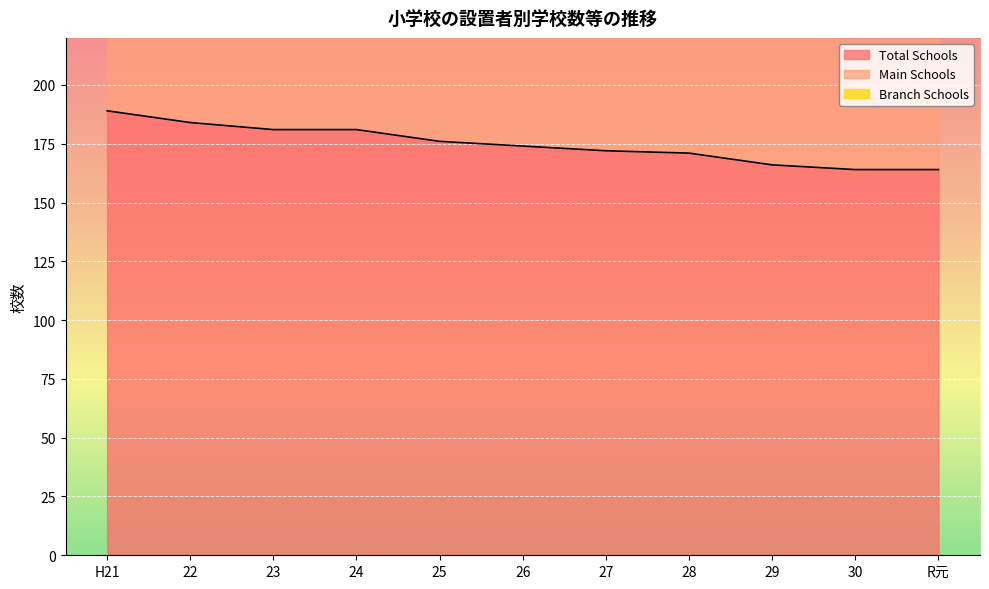

The Total Schools series shows 91 at 29. True or false?

False